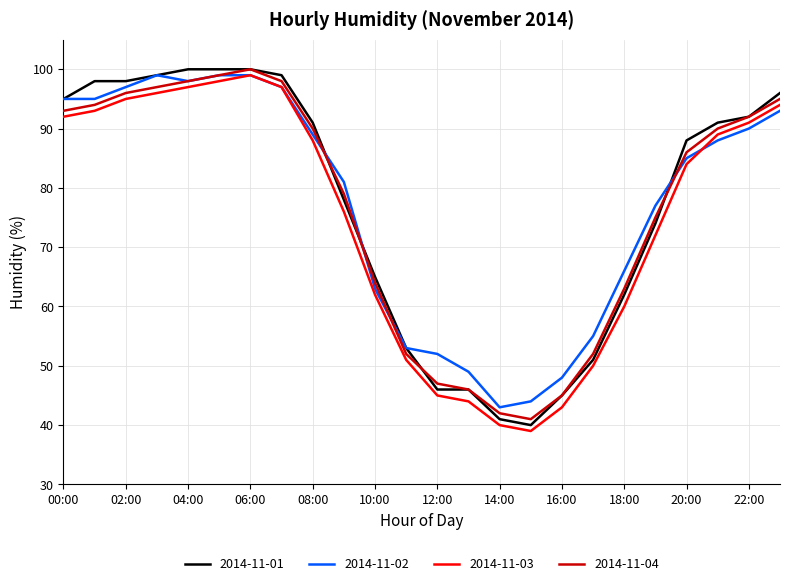

What is the minimum value for 2014-11-02?

43